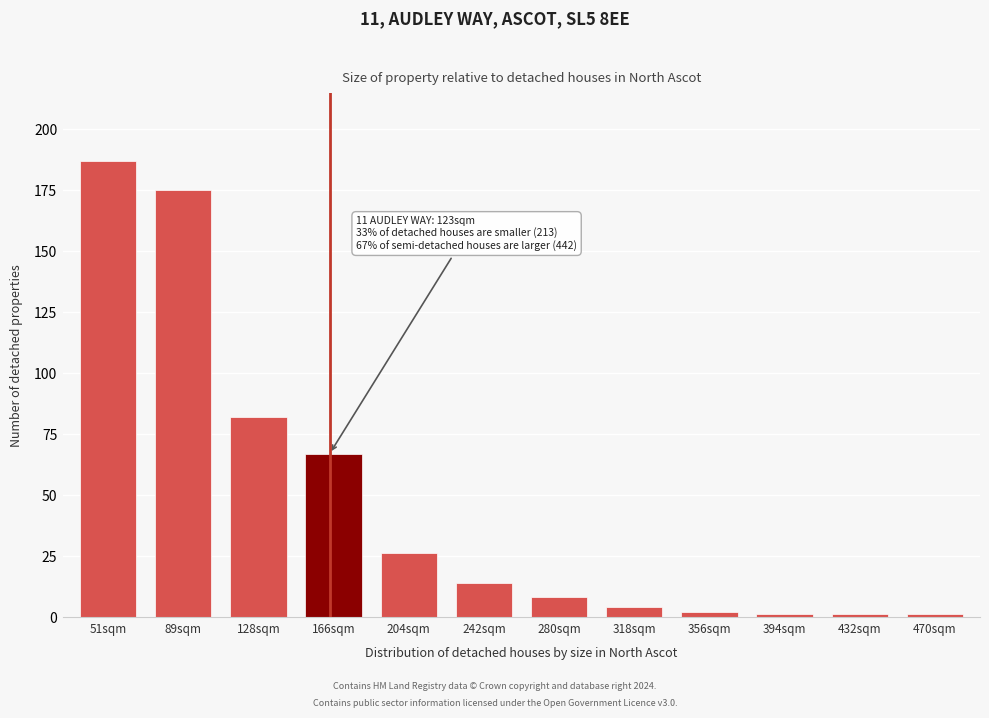

Reading left to right, what are all the values shown in this chart?

51sqm=187	89sqm=175	128sqm=82	166sqm=67	204sqm=26	242sqm=14	280sqm=8	318sqm=4	356sqm=2	394sqm=1	432sqm=1	470sqm=1